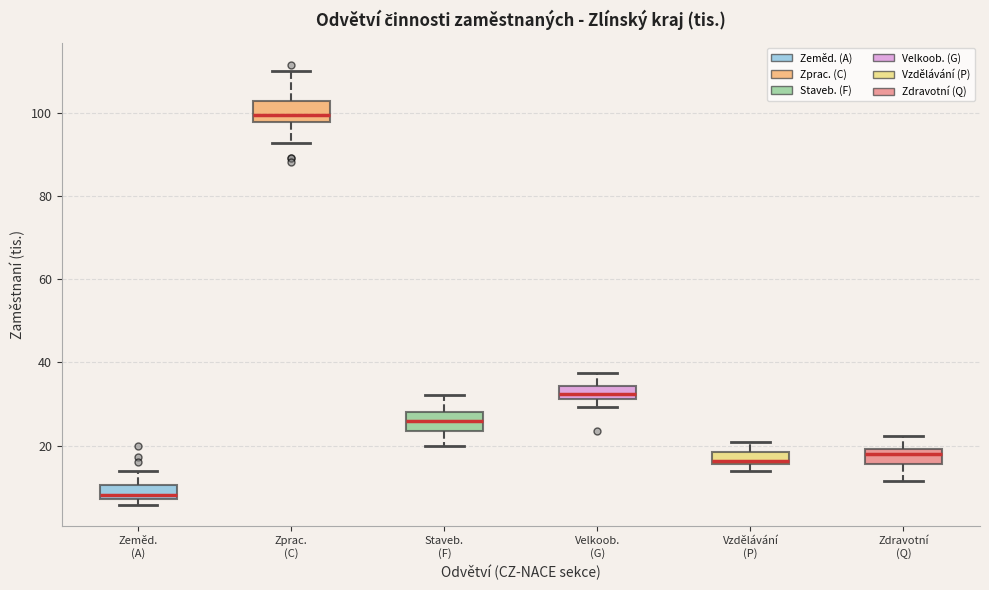

Reading left to right, read every box against the y-axis: the position of its median line, the range the box covers, and the ends of its whiskers. The values are not printed on the chart, so give them approximately, as read against the axis.

Zeměd. (A): median 8 (just above the box's lower edge), box 8 to 10, whiskers 6 to 14
Zprac. (C): median 100, box 98 to 102, whiskers 92 to 110
Staveb. (F): median 26, box 24 to 28, whiskers 20 to 32
Velkoob. (G): median 32 (inside the box), box 32 to 34, whiskers 30 to 38
Vzdělávání (P): median 16 (just above the box's lower edge), box 16 to 18, whiskers 14 to 20
Zdravotní (Q): median 18, box 16 to 20, whiskers 12 to 22